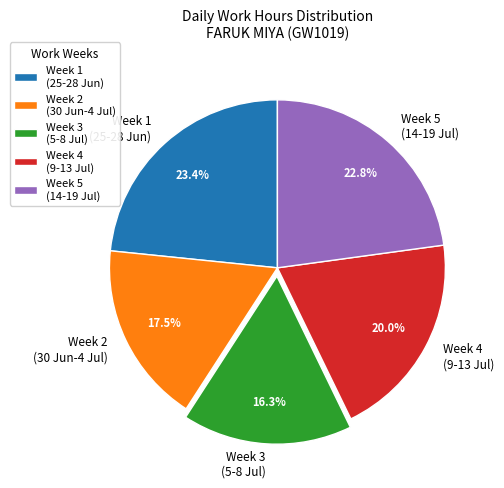

Combined, do Week 2 (30 Jun-4 Jul) and Week 5 (14-19 Jul) account for over 50%?

No